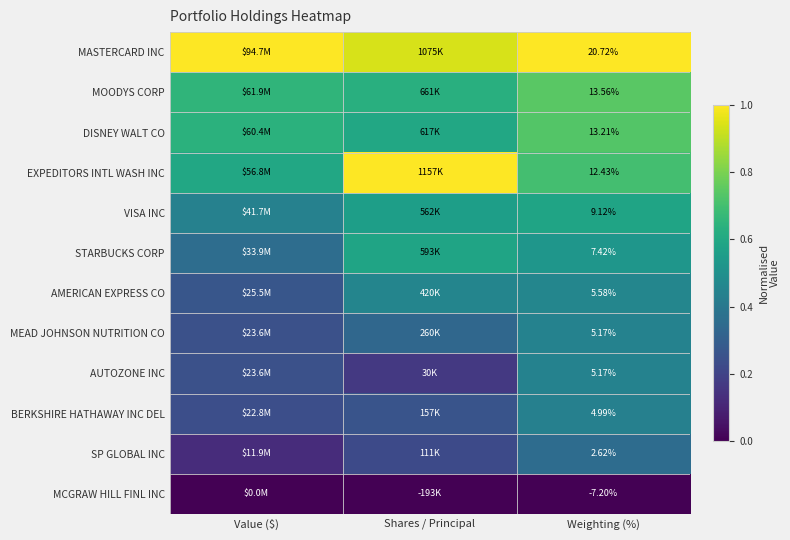

What is the total value across all series at Value ($)?

4.8